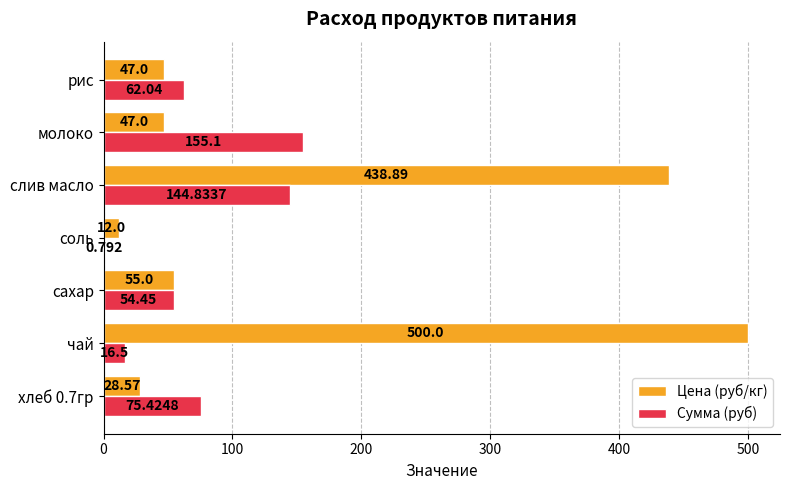

Is the value of Цена (руб/кг) at хлеб 0.7гр greater than the value of Сумма (руб) at молоко?

No